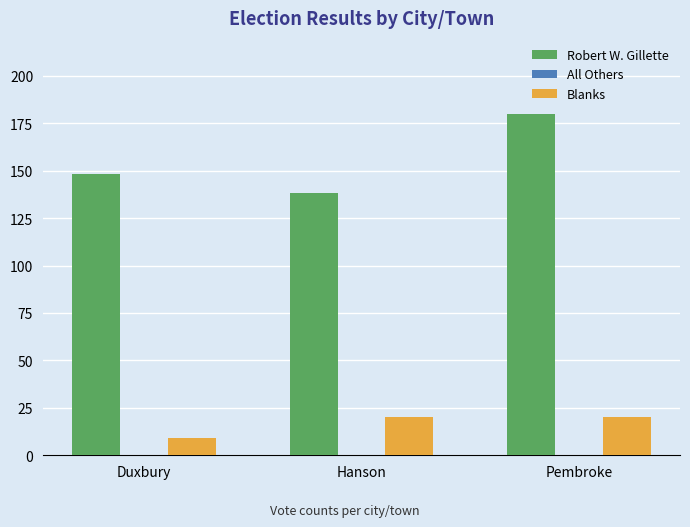

The value of Robert W. Gillette at Hanson is 34. True or false?

False